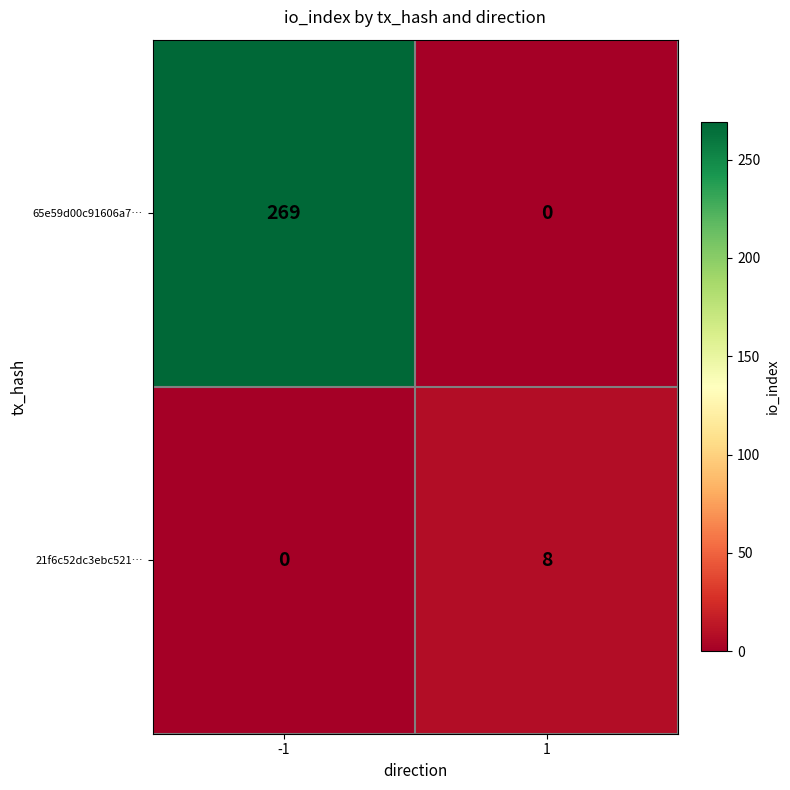

Which series has the largest range (max minus min)?

65e59d00c91606a7…